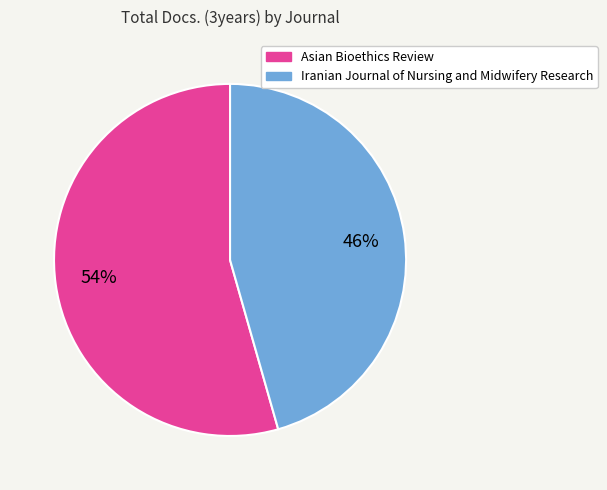

Is the sum of Iranian Journal of Nursing and Midwifery Research and Asian Bioethics Review greater than half?

Yes